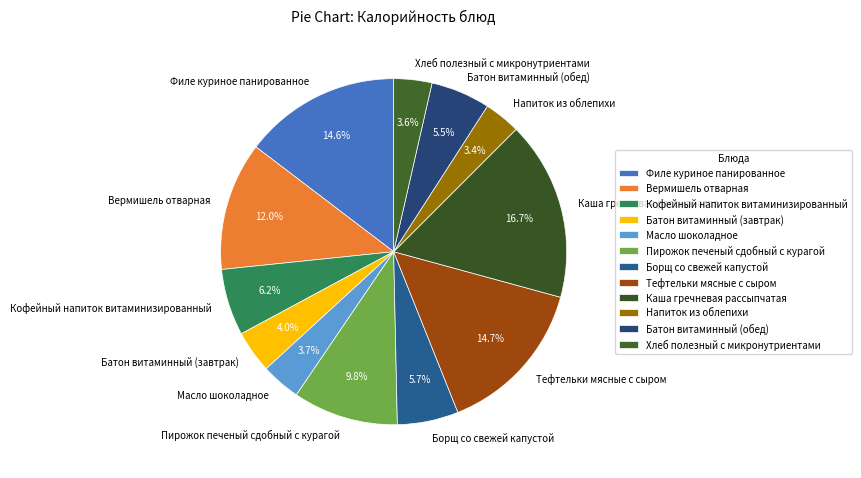

Count the number of slices in the pie.

12